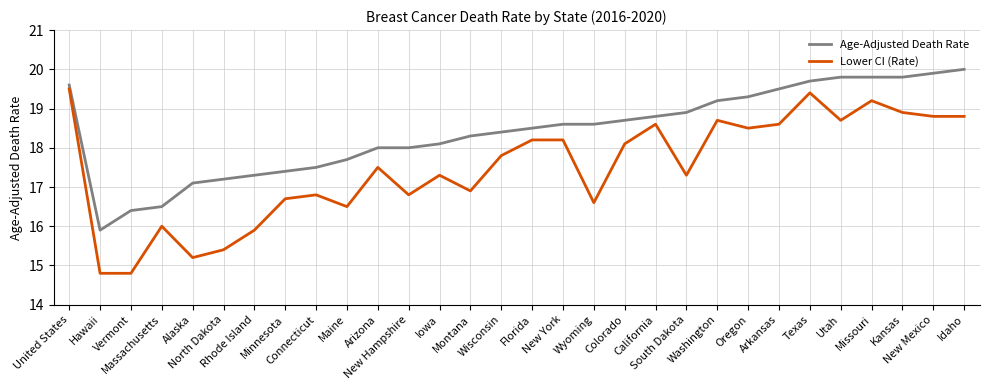

Rank the series by their average value, from lowest to highest.

Lower CI (Rate), Age-Adjusted Death Rate